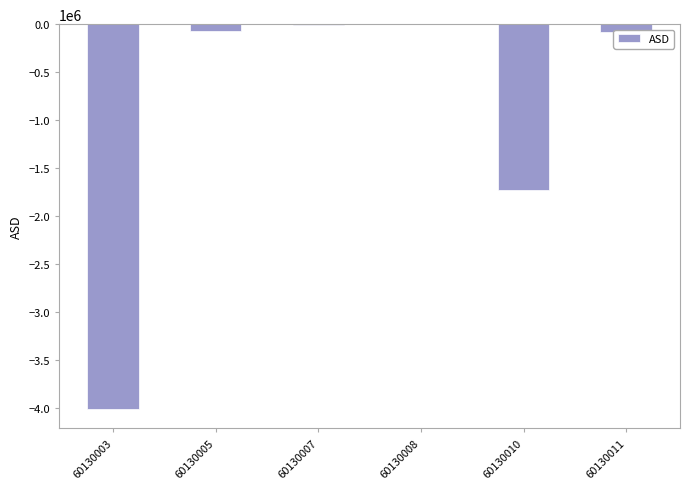

True or false: the data shows -1731417.7 at 60130010.

True